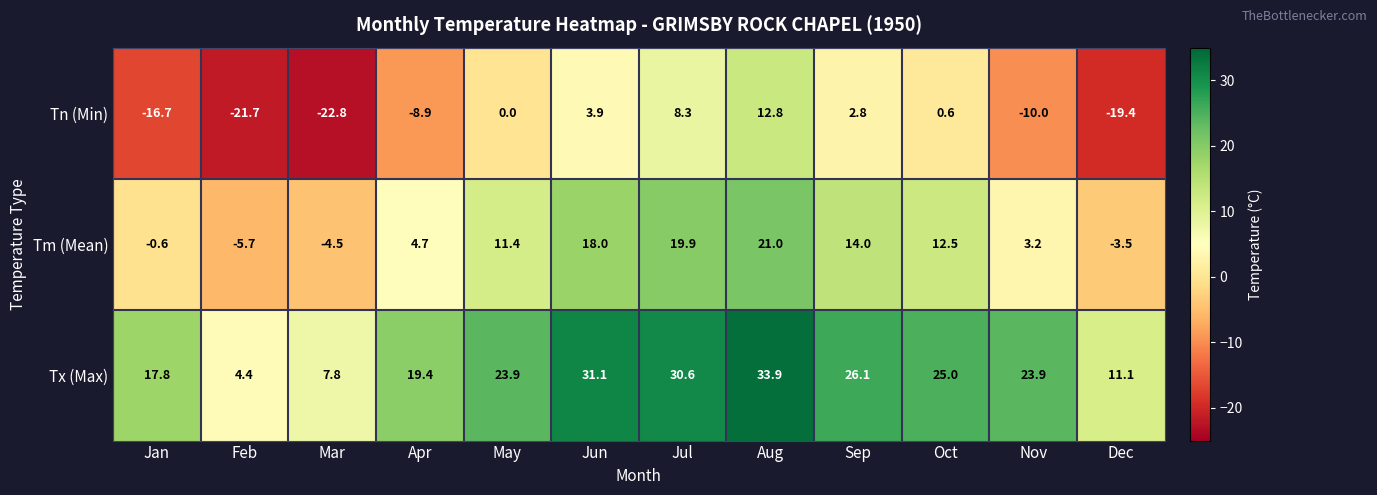

What is the sum of the Tm (Mean) values at Nov and May?

14.6